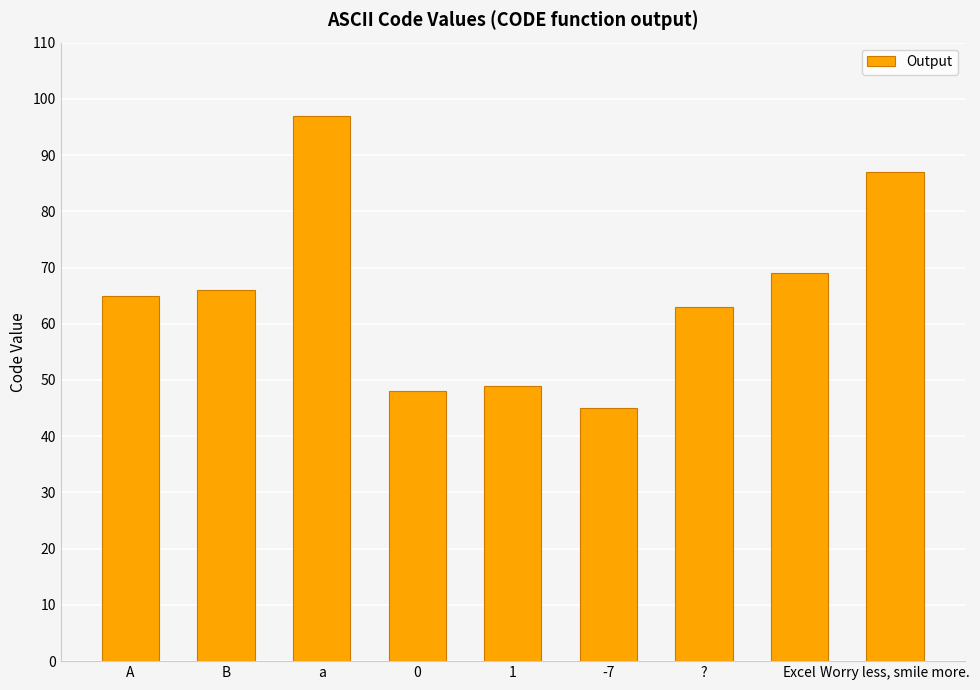

How many data points does each series have?

9